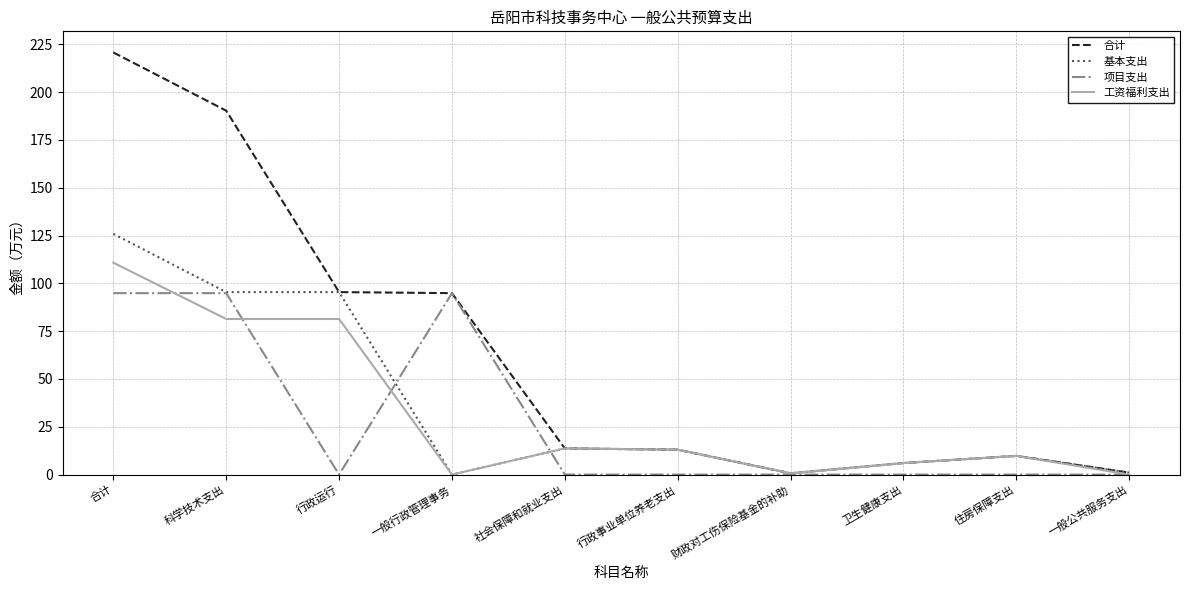

The 项目支出 series shows 47.6 at 一般公共服务支出. True or false?

False